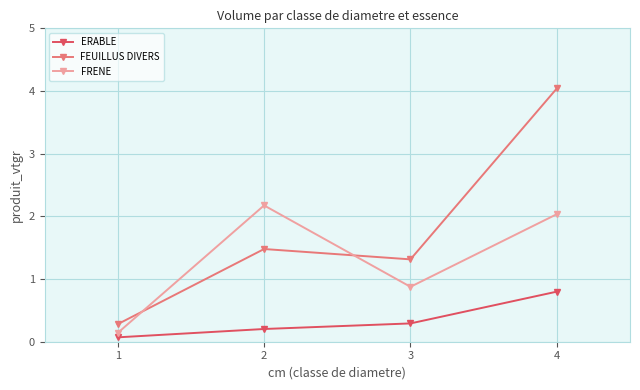

Reading left to right, transcribe all the data shown in this chart.

ERABLE: 0.1	0.2	0.3	0.8
FEUILLUS DIVERS: 0.3	1.5	1.3	4.0
FRENE: 0.1	2.2	0.9	2.0